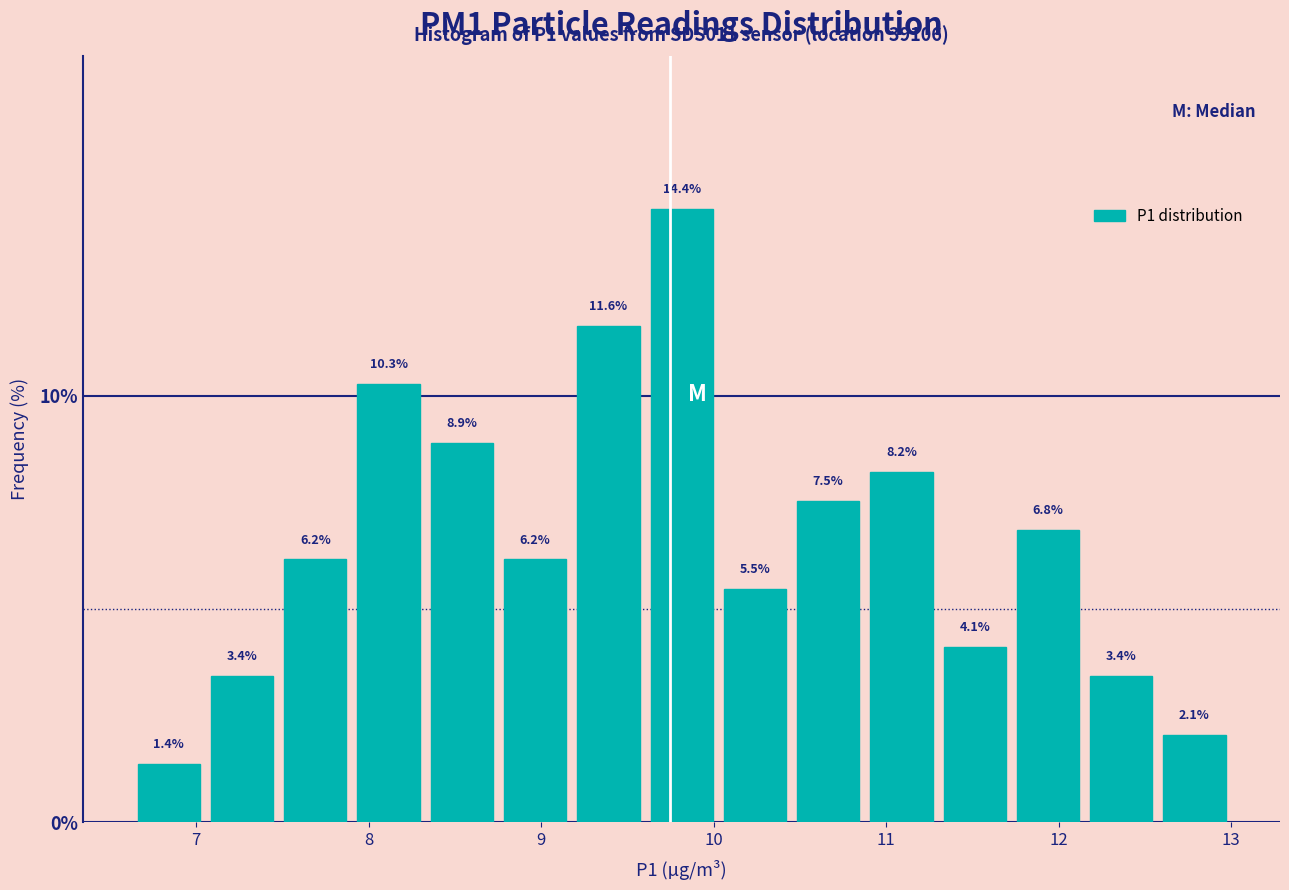

Reading left to right, list every bar in this chart as the range it spans on the x-axis followed by its height. The bar edges are not printed on the chart, so give them approximately, as read against the axis.

6.6 to 7.1: 1.4
7.1 to 7.5: 3.4
7.5 to 7.9: 6.2
7.9 to 8.3: 10.3
8.3 to 8.8: 8.9
8.8 to 9.2: 6.2
9.2 to 9.6: 11.6
9.6 to 10.0: 14.4
10.0 to 10.5: 5.5
10.5 to 10.9: 7.5
10.9 to 11.3: 8.2
11.3 to 11.7: 4.1
11.7 to 12.2: 6.8
12.2 to 12.6: 3.4
12.6 to 13.0: 2.1